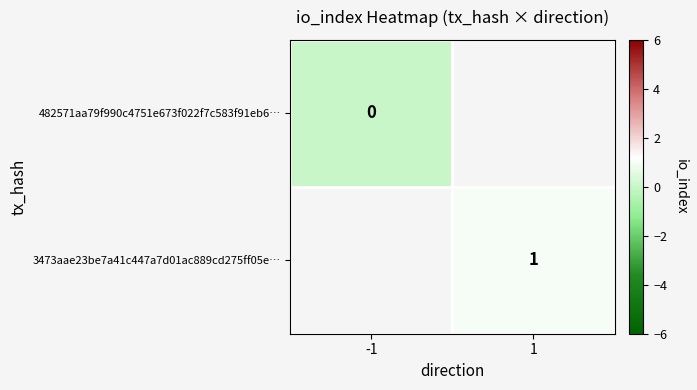

Is it true that 3473aae23be7a41c447a7d01ac889cd275ff05e… equals 0 at 1?

False